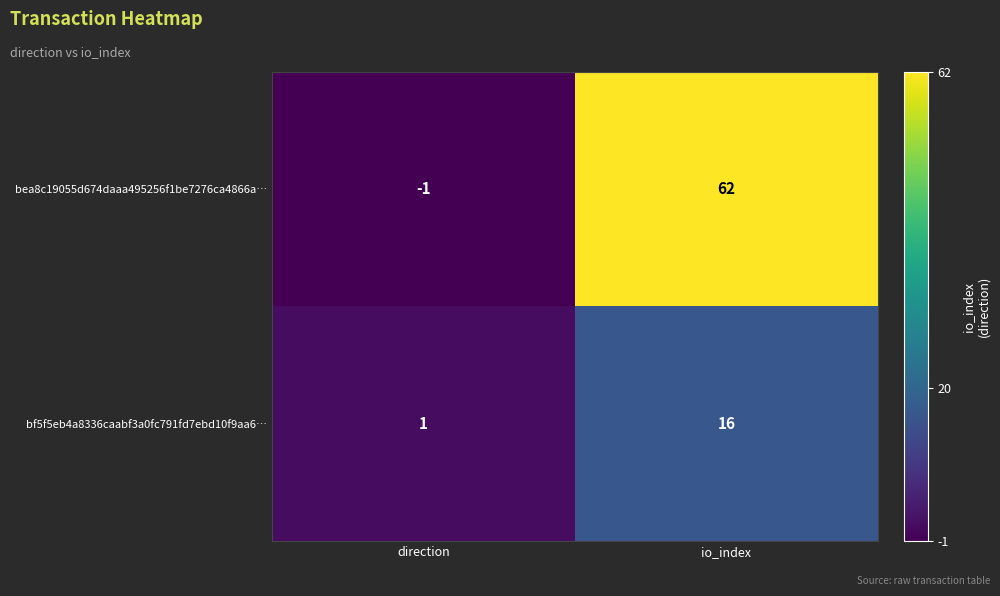

Which label corresponds to the largest value in the chart?

io_index